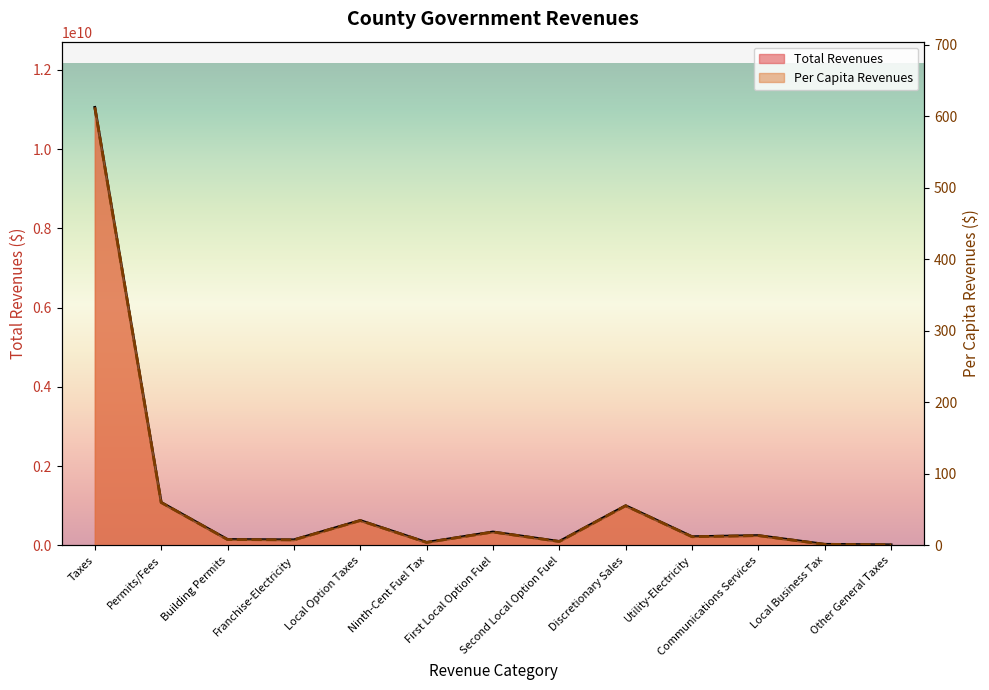

Rank the series by their average value, from highest to lowest.

Total Revenues, Per Capita Revenues